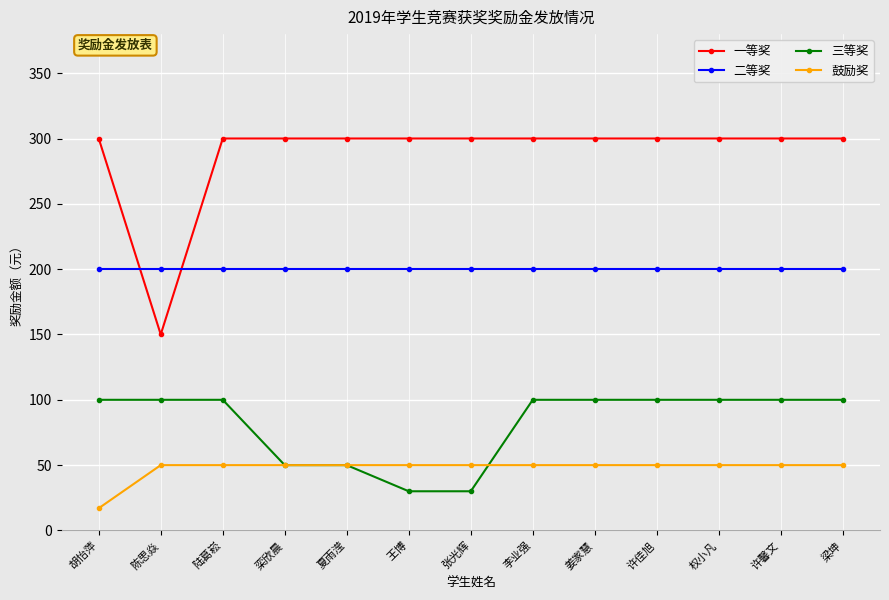

Count the 三等奖 values in the range 50 to 100.

11